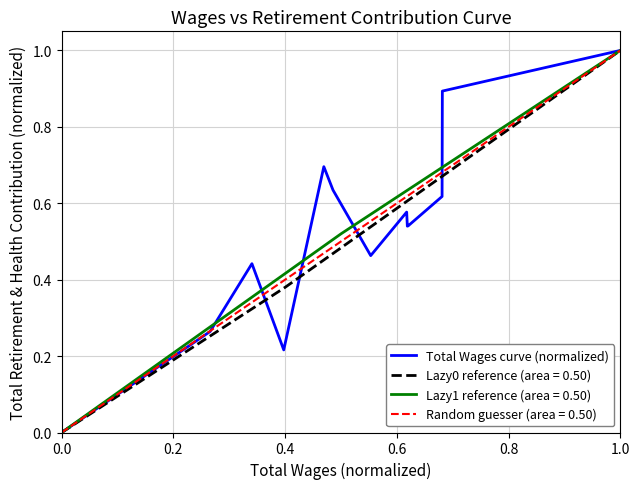

What is the value of the 5th point from the left?

0.7